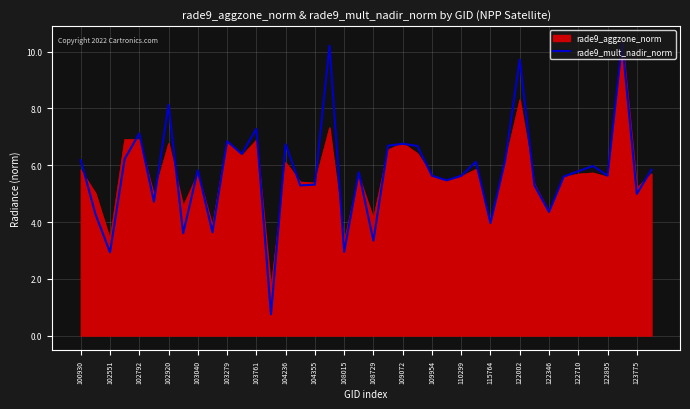

How many points are lower than both their immediate neighbors (excluding endpoints)?

14